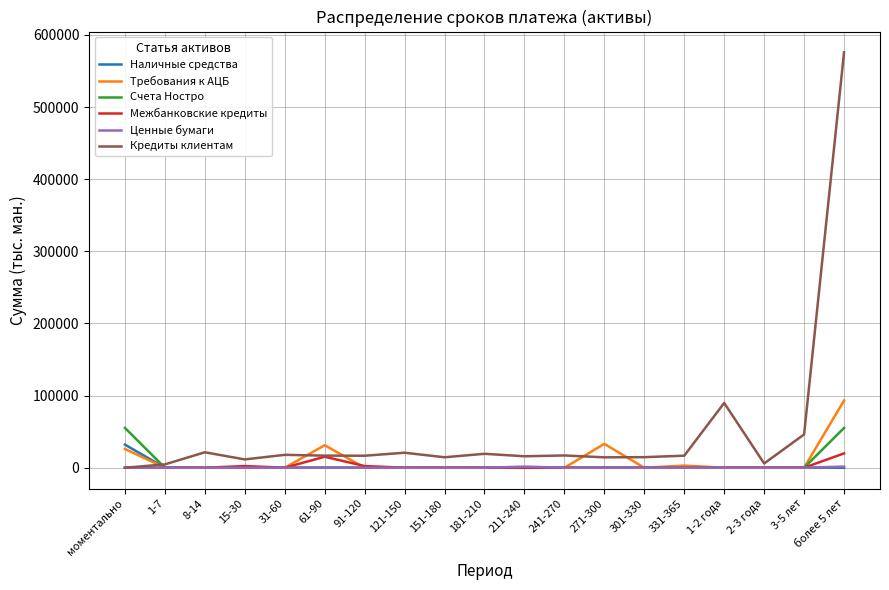

Which series changed the most between 31-60 and 271-300?

Требования к АЦБ